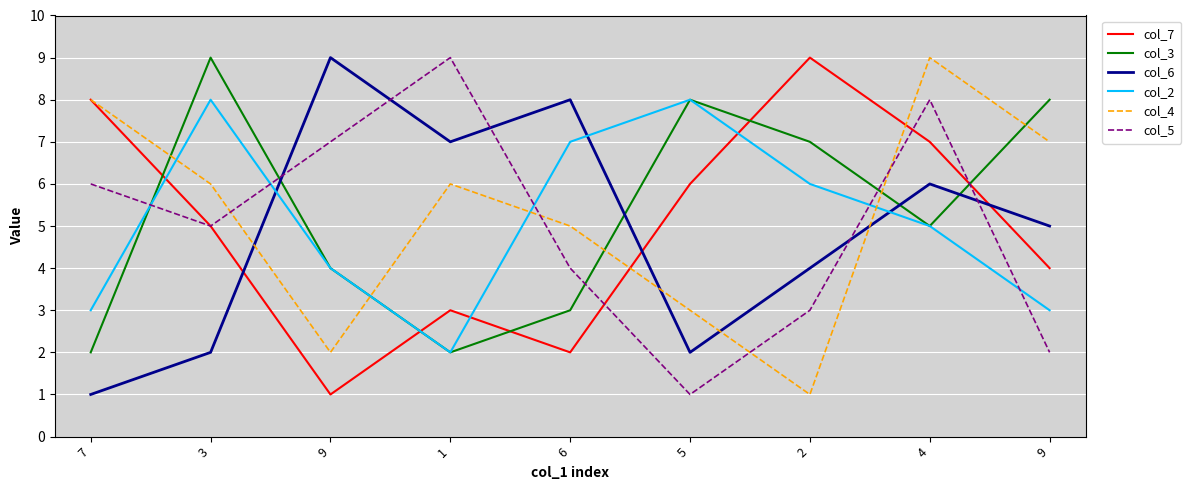

Reading left to right, what are all the values shown in this chart?

col_7: 7=8	3=5	9=1	1=3	6=2	5=6	2=9	4=7	9=4
col_3: 7=2	3=9	9=4	1=2	6=3	5=8	2=7	4=5	9=8
col_6: 7=1	3=2	9=9	1=7	6=8	5=2	2=4	4=6	9=5
col_2: 7=3	3=8	9=4	1=2	6=7	5=8	2=6	4=5	9=3
col_4: 7=8	3=6	9=2	1=6	6=5	5=3	2=1	4=9	9=7
col_5: 7=6	3=5	9=7	1=9	6=4	5=1	2=3	4=8	9=2